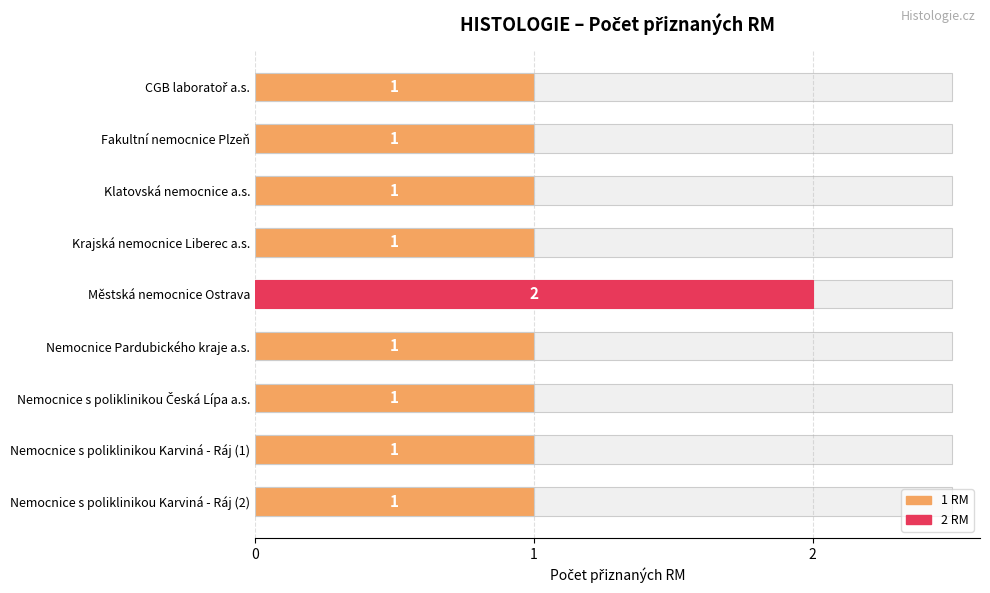

What is the maximum value shown in the chart?

2